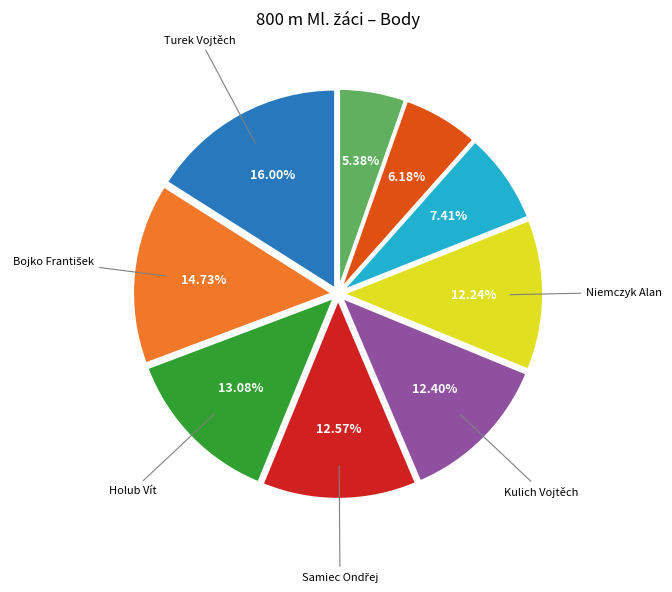

Is there any slice that represents more than half of the pie?

No